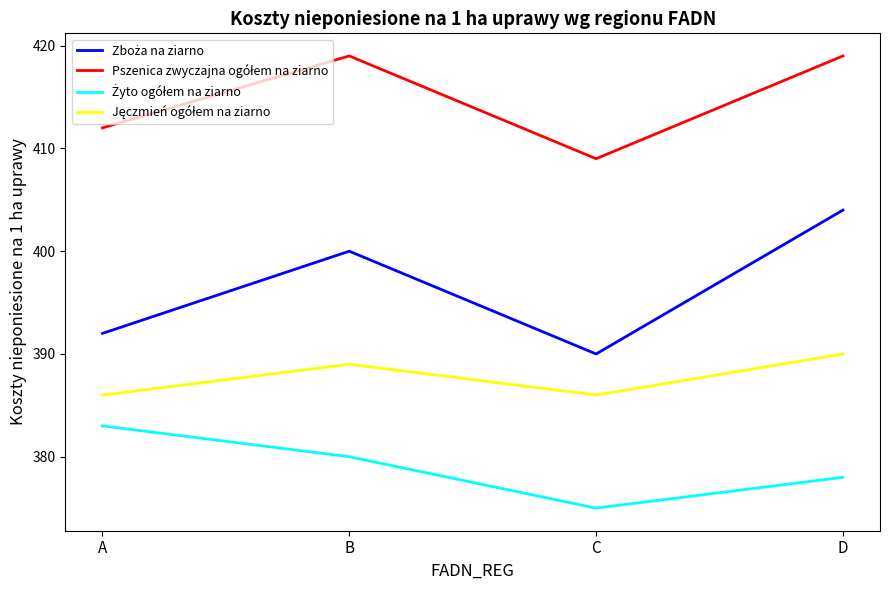

Count the number of data series in this chart.

4